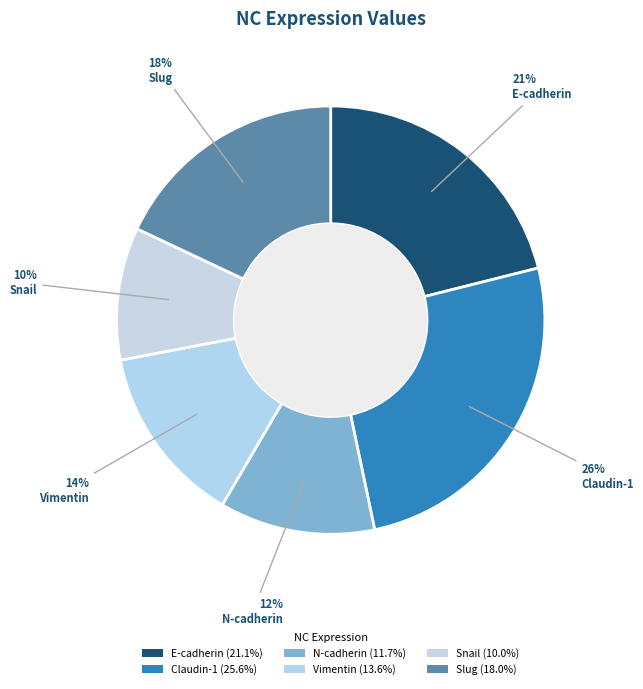

Count the number of slices in the pie.

6